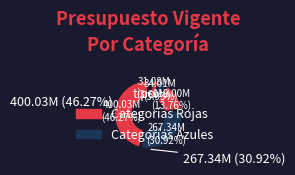

Count the number of slices in the pie.

7